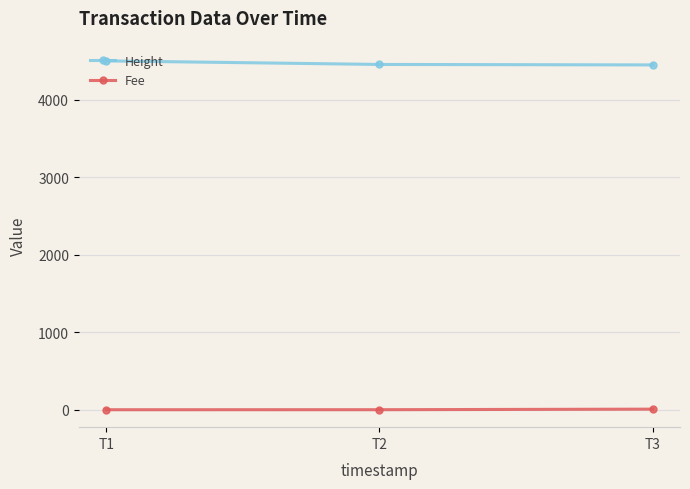

The value of Height at T3 is 4453.0. True or false?

True